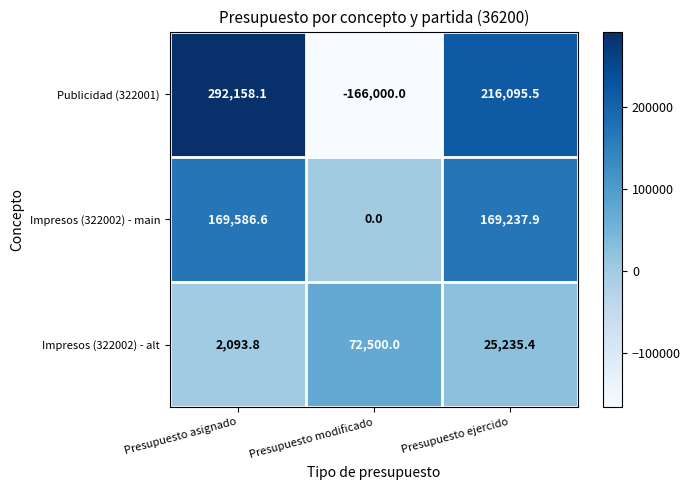

Reading left to right, transcribe all the data shown in this chart.

Publicidad (322001): 292158.1	-166000.0	216095.5
Impresos (322002) - main: 169586.6	0.0	169237.9
Impresos (322002) - alt: 2093.8	72500.0	25235.4